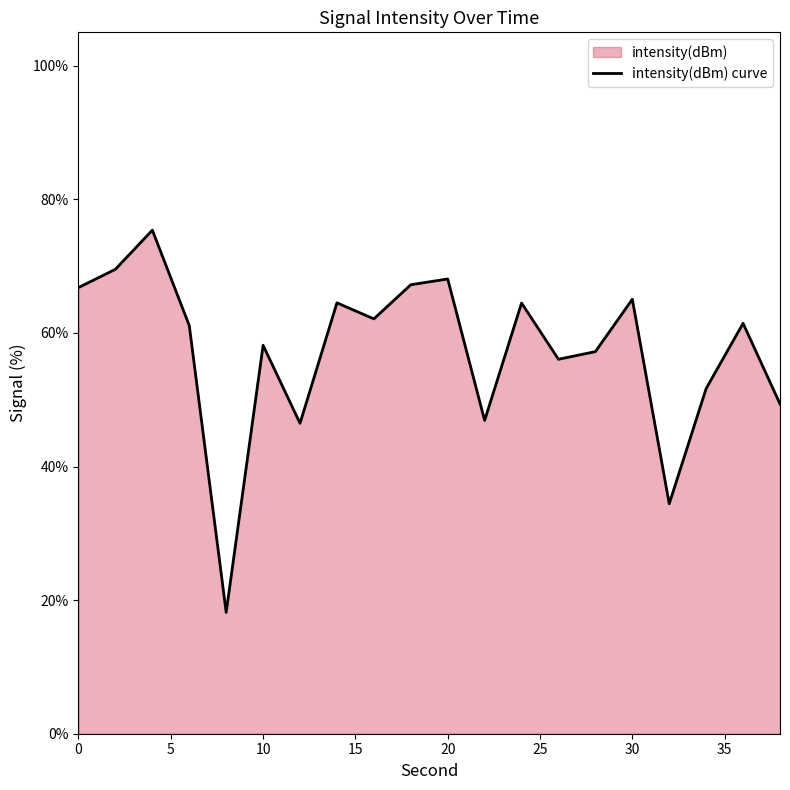

What is the maximum value shown in the chart?

75.4